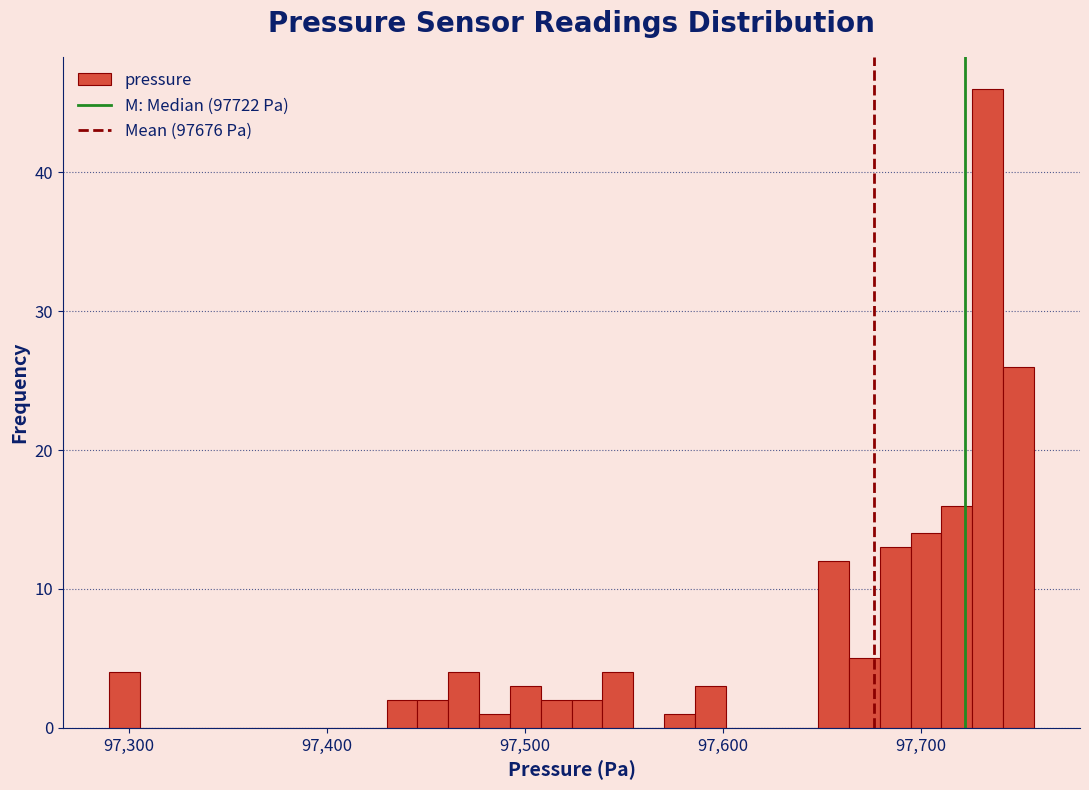

Around what value on the x-axis is the tallest bar? Give the approximate position of its centre, as read against the axis.

97730